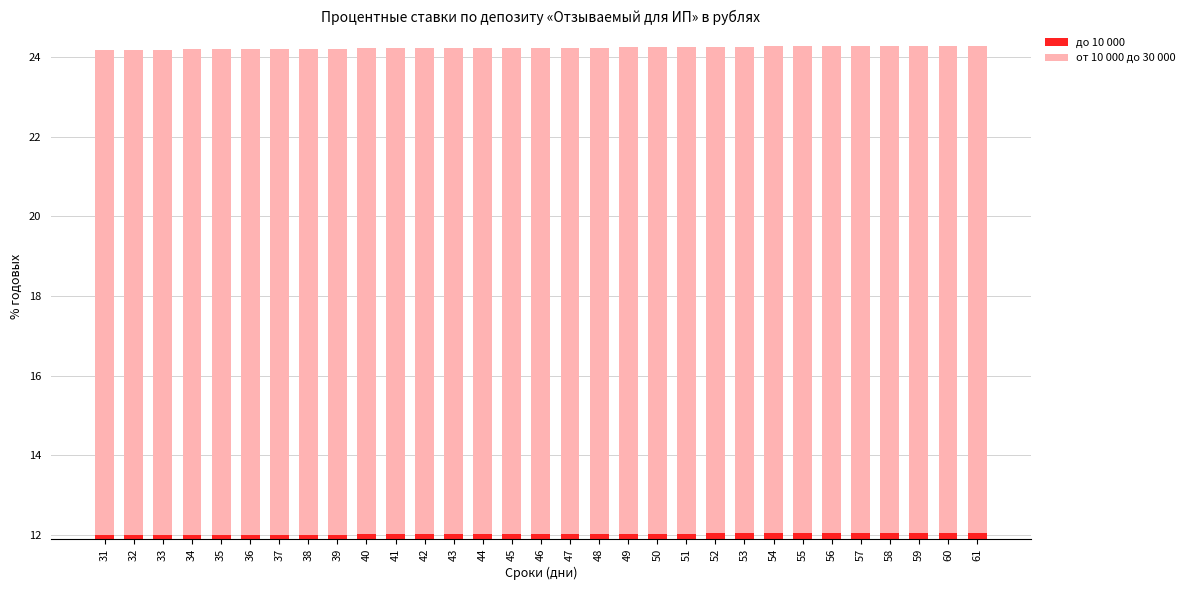

At which category is the sum across all series the highest?

59